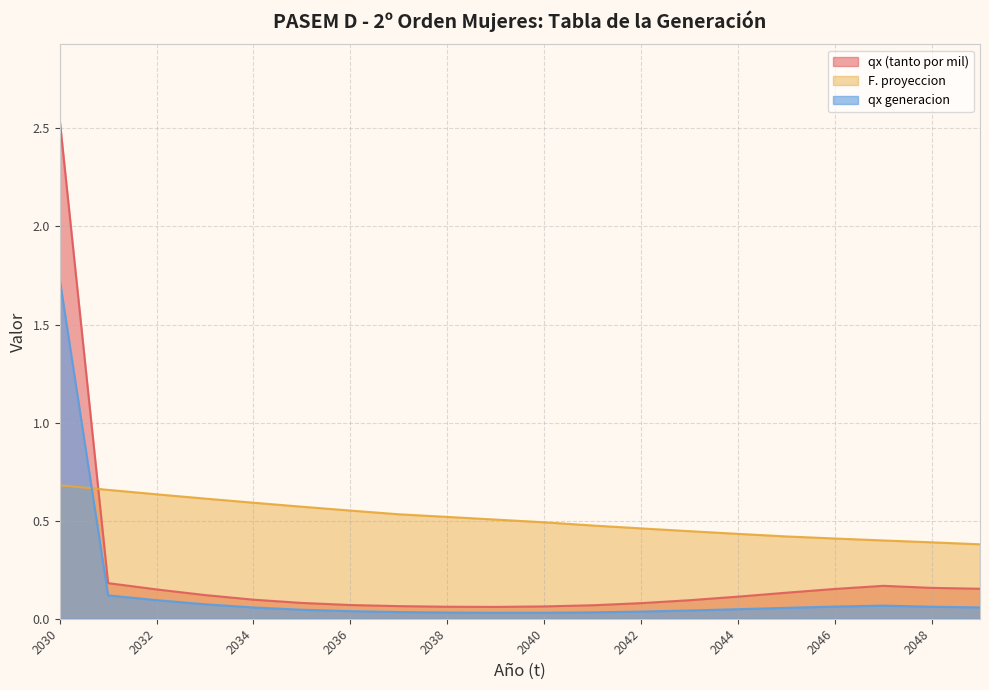

Reading right to left, transcribe all the data shown in this chart.

qx (tanto por mil): 2049=0.2	2048=0.2	2047=0.2	2046=0.2	2045=0.1	2044=0.1	2043=0.1	2042=0.1	2041=0.1	2040=0.1	2039=0.1	2038=0.1	2037=0.1	2036=0.1	2035=0.1	2034=0.1	2033=0.1	2032=0.1	2031=0.2	2030=2.5
F. proyeccion: 2049=0.4	2048=0.4	2047=0.4	2046=0.4	2045=0.4	2044=0.4	2043=0.4	2042=0.5	2041=0.5	2040=0.5	2039=0.5	2038=0.5	2037=0.5	2036=0.6	2035=0.6	2034=0.6	2033=0.6	2032=0.6	2031=0.7	2030=0.7
qx generacion: 2049=0.1	2048=0.1	2047=0.1	2046=0.1	2045=0.1	2044=0.0	2043=0.0	2042=0.0	2041=0.0	2040=0.0	2039=0.0	2038=0.0	2037=0.0	2036=0.0	2035=0.0	2034=0.1	2033=0.1	2032=0.1	2031=0.1	2030=1.7